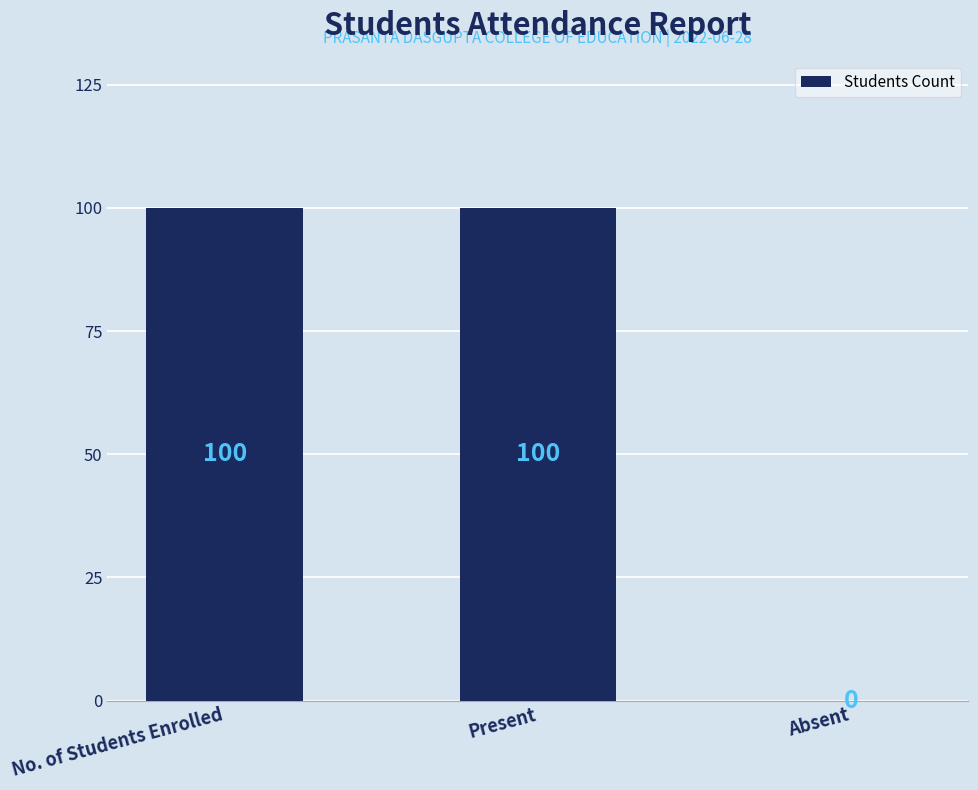

How many values are between 0 and 100?

3